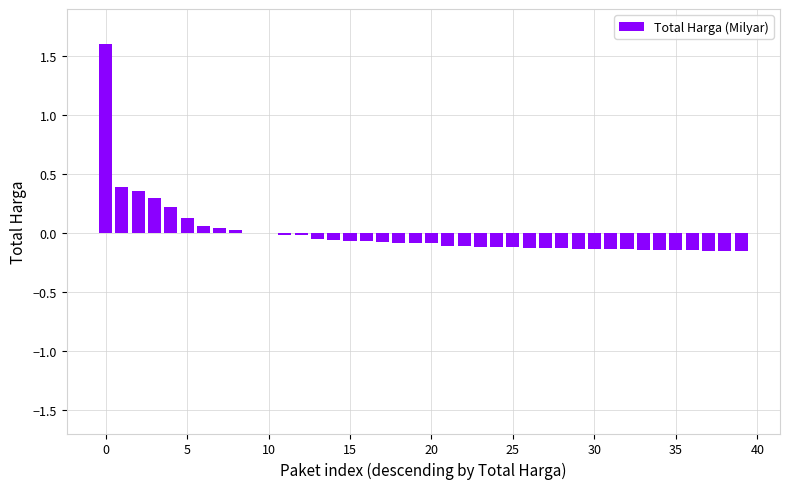

What is the greatest value displayed?

1.6